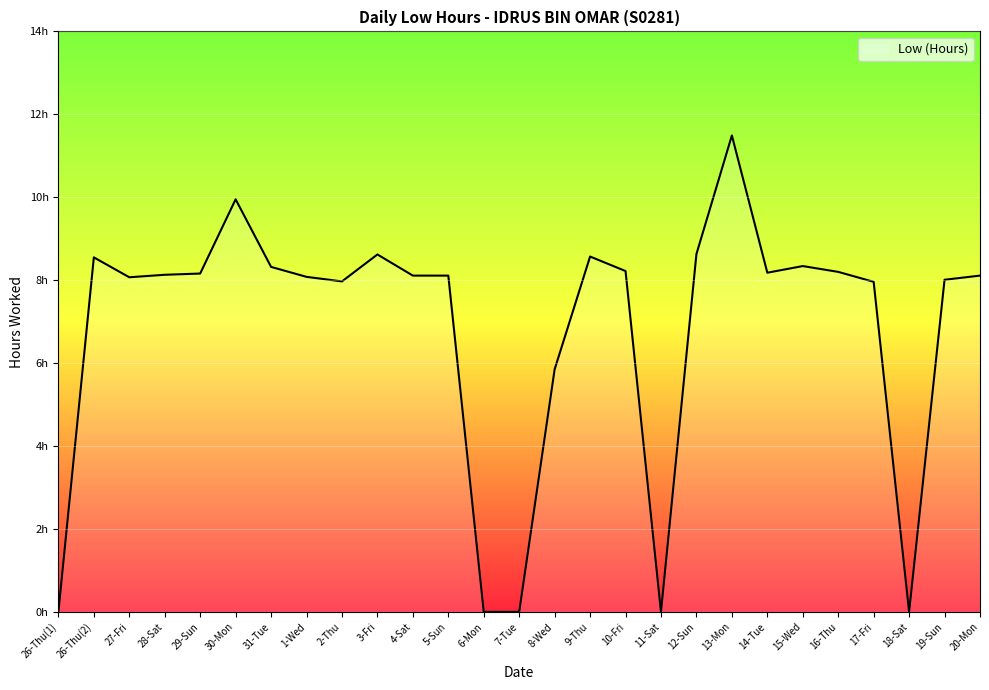

Is this an area chart (filled region under the line)?

Yes